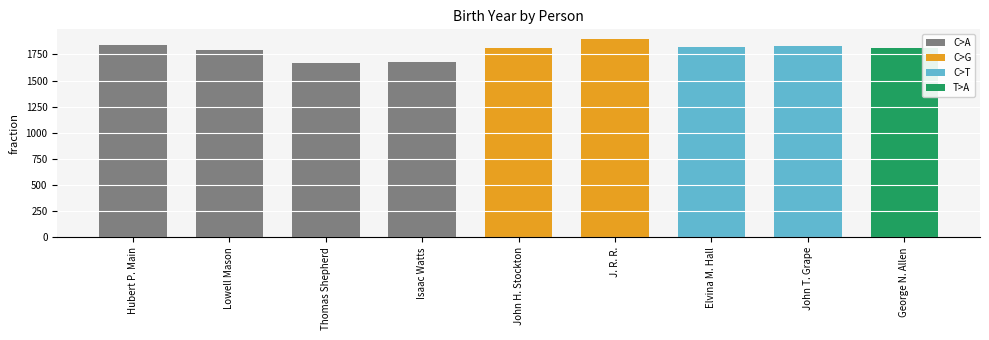

List the labels in order of value, largest first.

J. R. R., Hubert P. Main, John T. Grape, Elvina M. Hall, John H. Stockton, George N. Allen, Lowell Mason, Isaac Watts, Thomas Shepherd